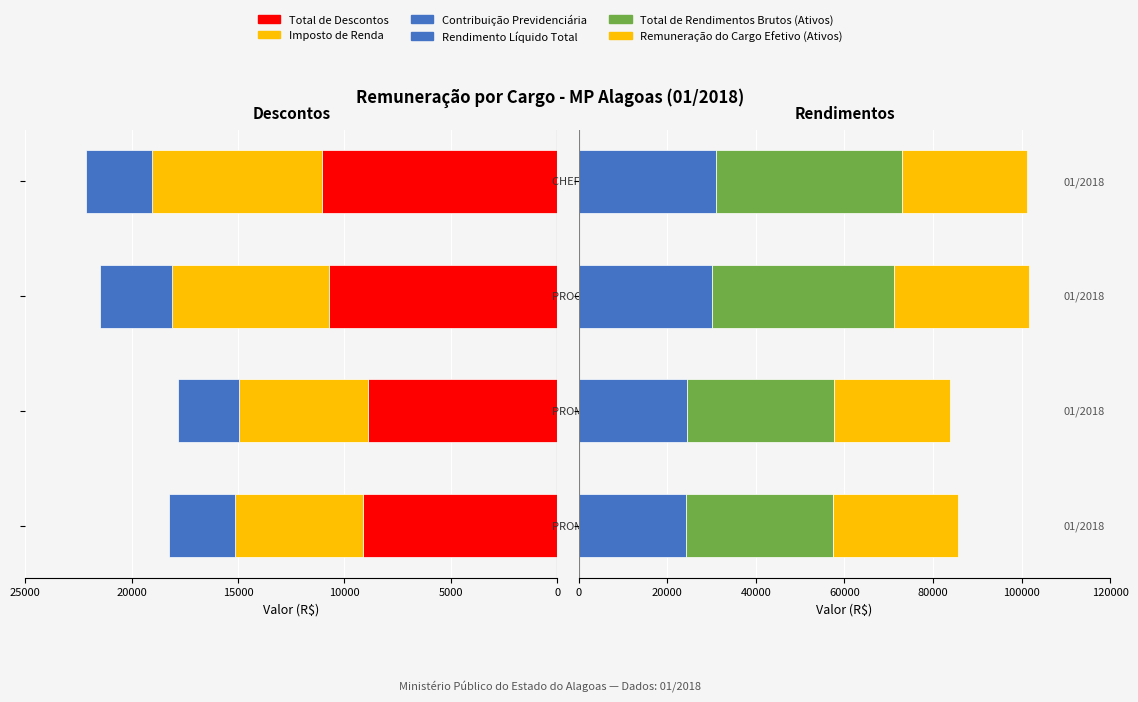

Which series has the largest total across all categories?

Total de Rendimentos Brutos (Ativos)